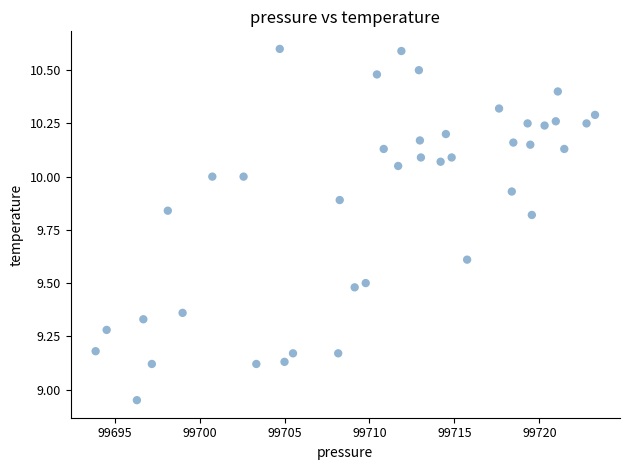

What is the range of X values (max minus min)?

29.4